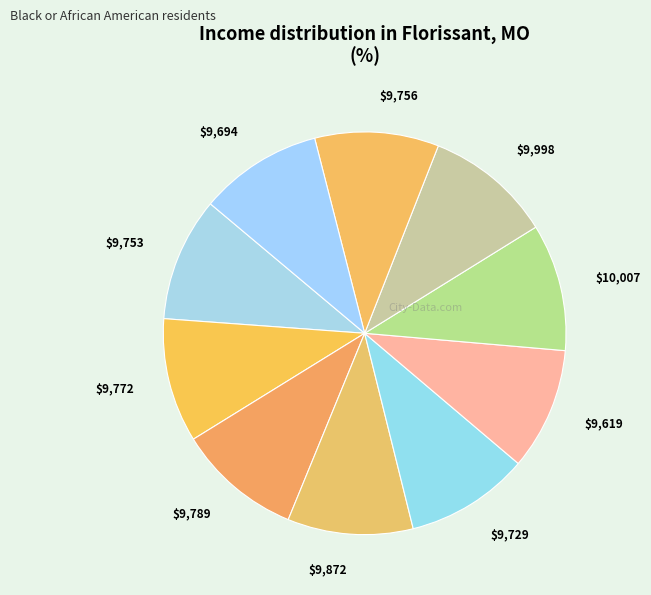

Does any single category account for the majority?

No